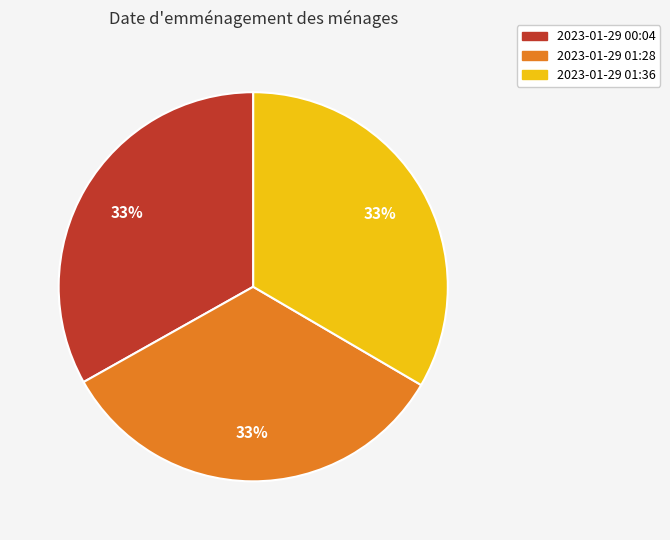

What is the ratio of the value at 2023-01-29 01:36 to the value at 2023-01-29 01:28?

1.0